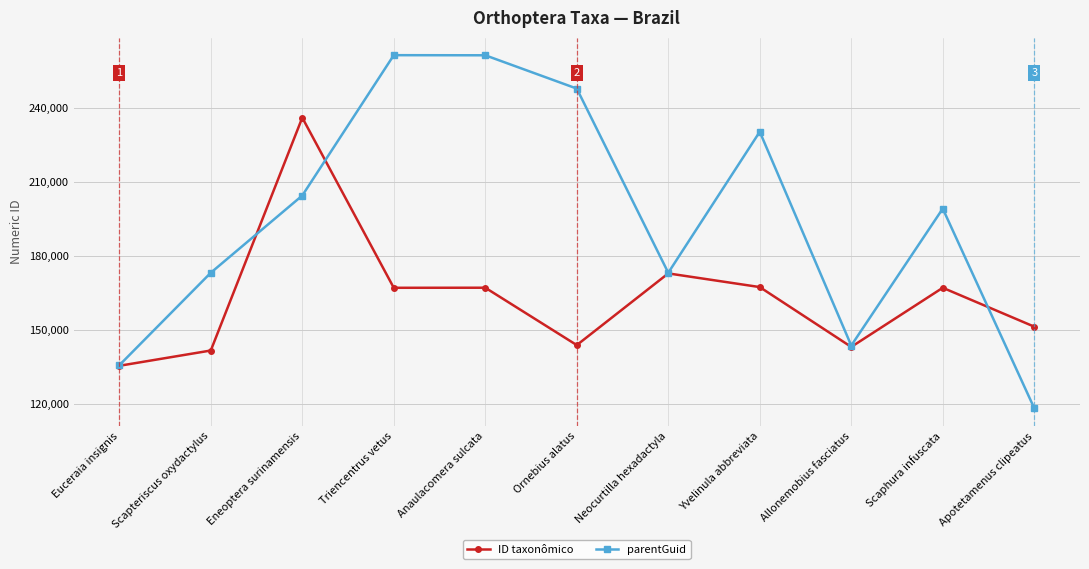

In parentGuid, how many points are higher than both neighbors (excluding endpoints)?

3